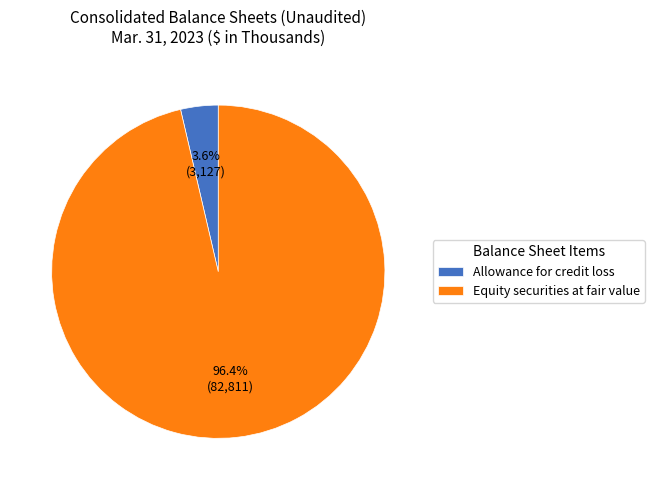

How many segments does this pie chart have?

2